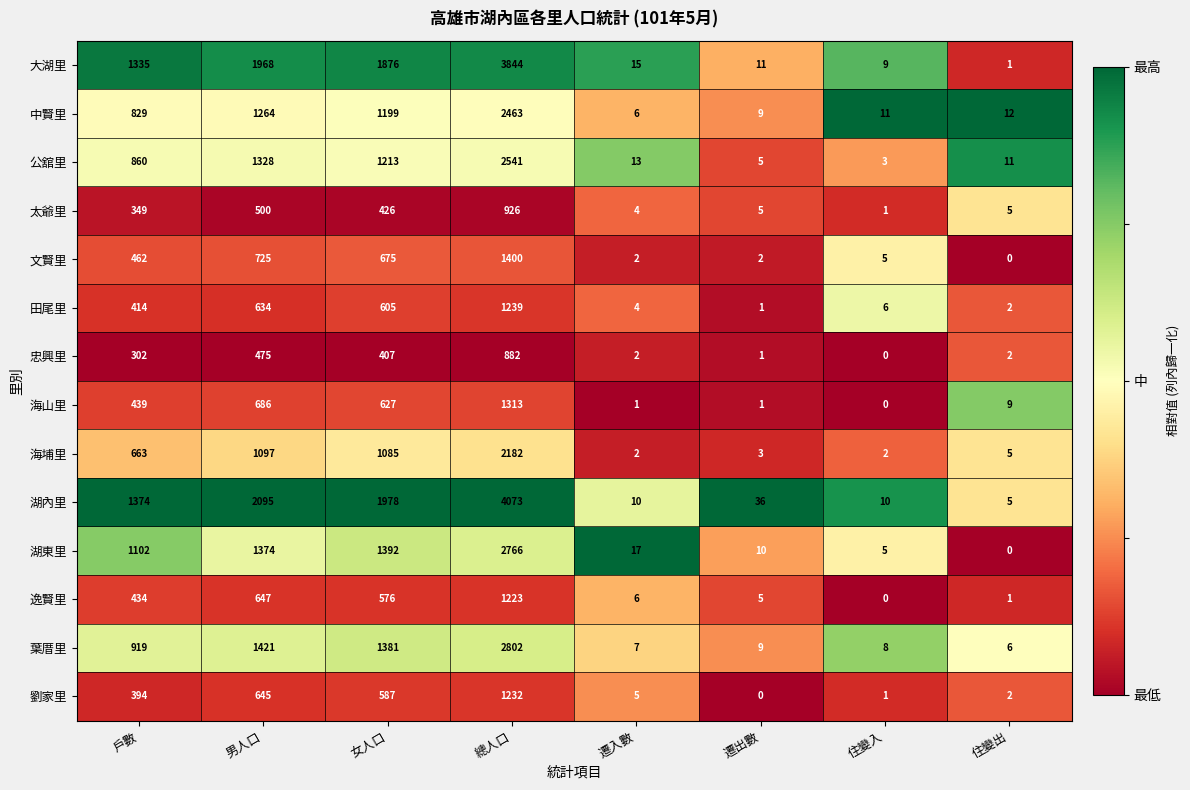

What is the average value of the 公舘里 series?

747